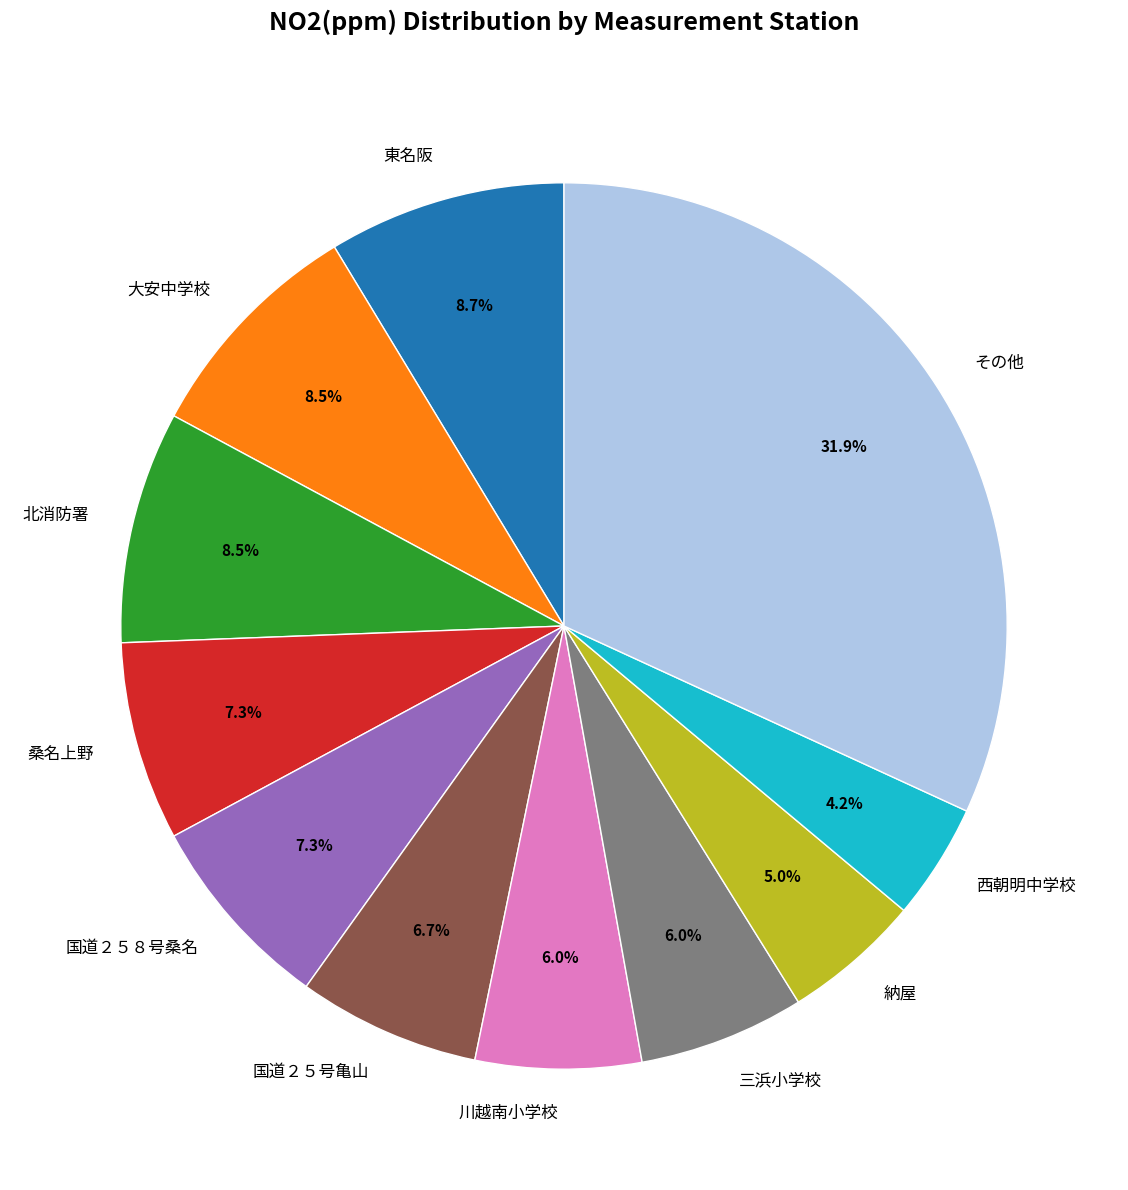

How many slices are in this pie chart?

11